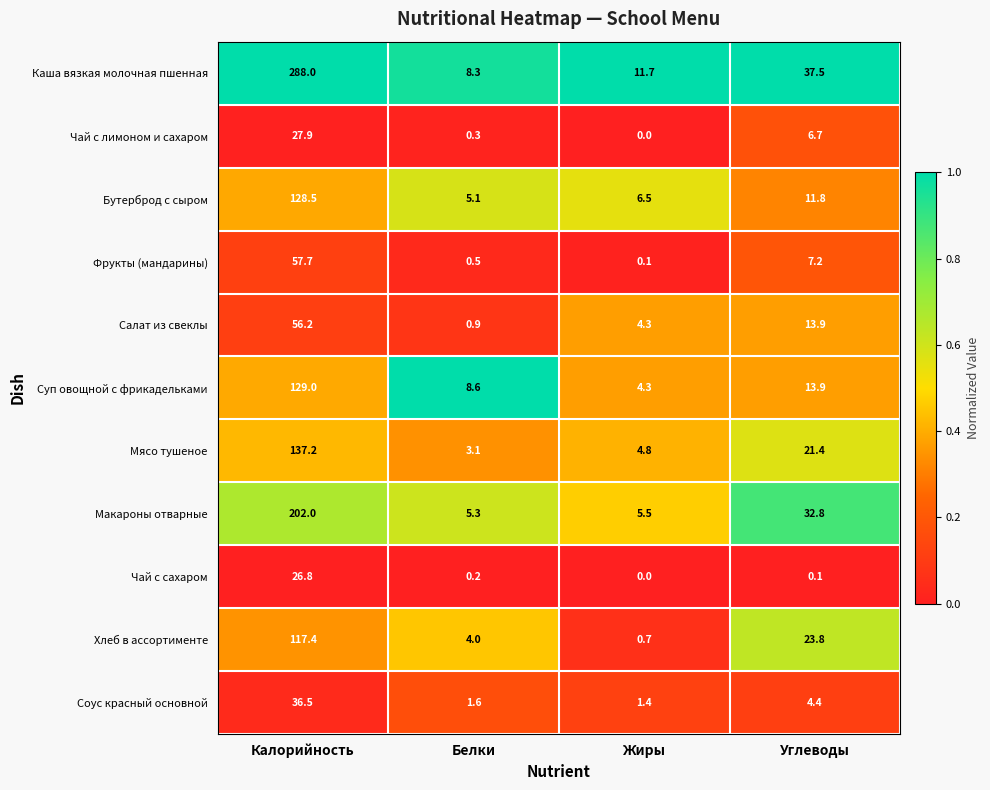

What is the difference between the highest and lowest values at Жиры?

11.7